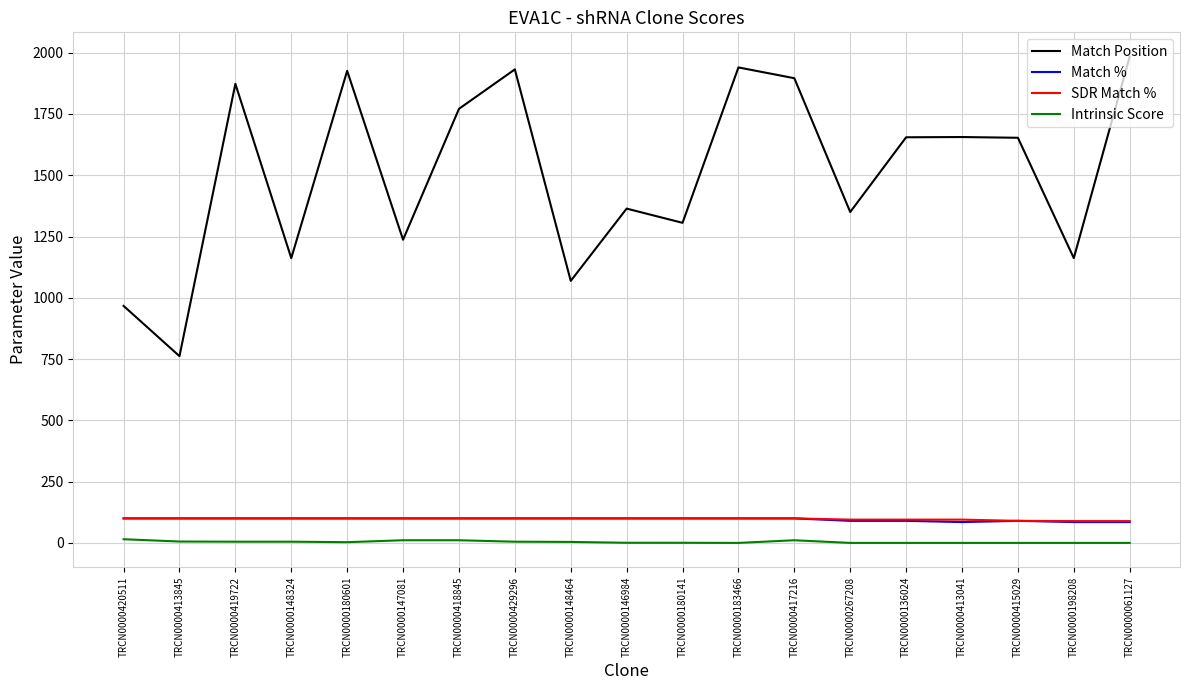

Which series has the largest total across all categories?

Match Position